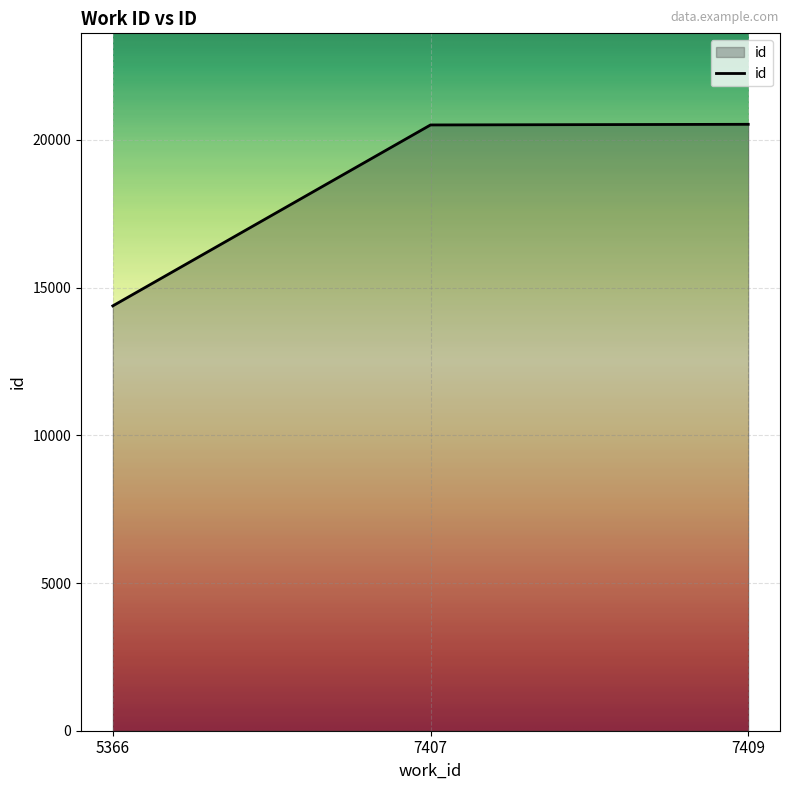

What is the ratio of the value at 5366 to the value at 7407?

0.7